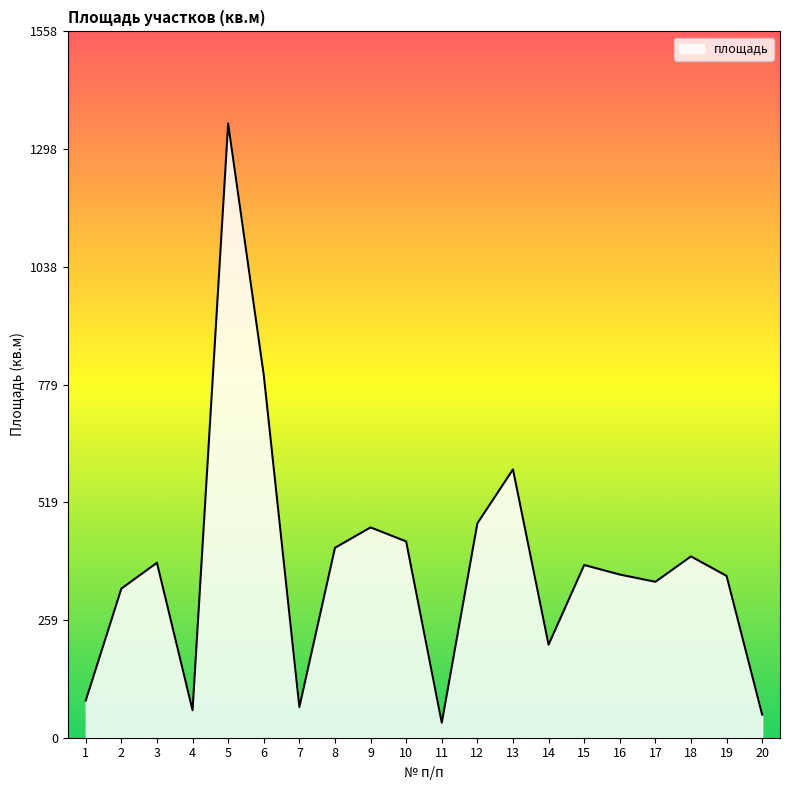

What is the change in value from 6 to 10?

-367.0